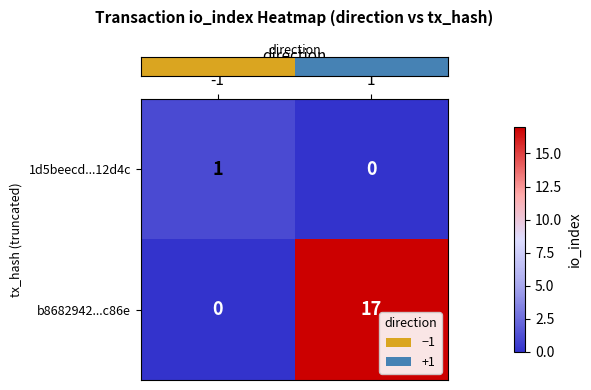

What is the sum of all b8682942...c86e values?

17